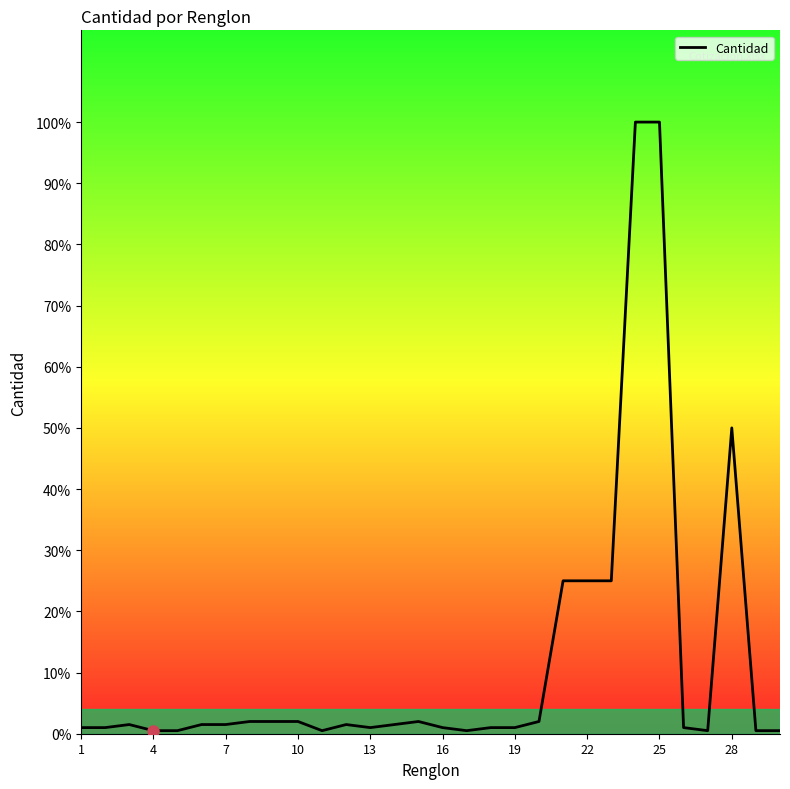

Is this an area chart (filled region under the line)?

Yes